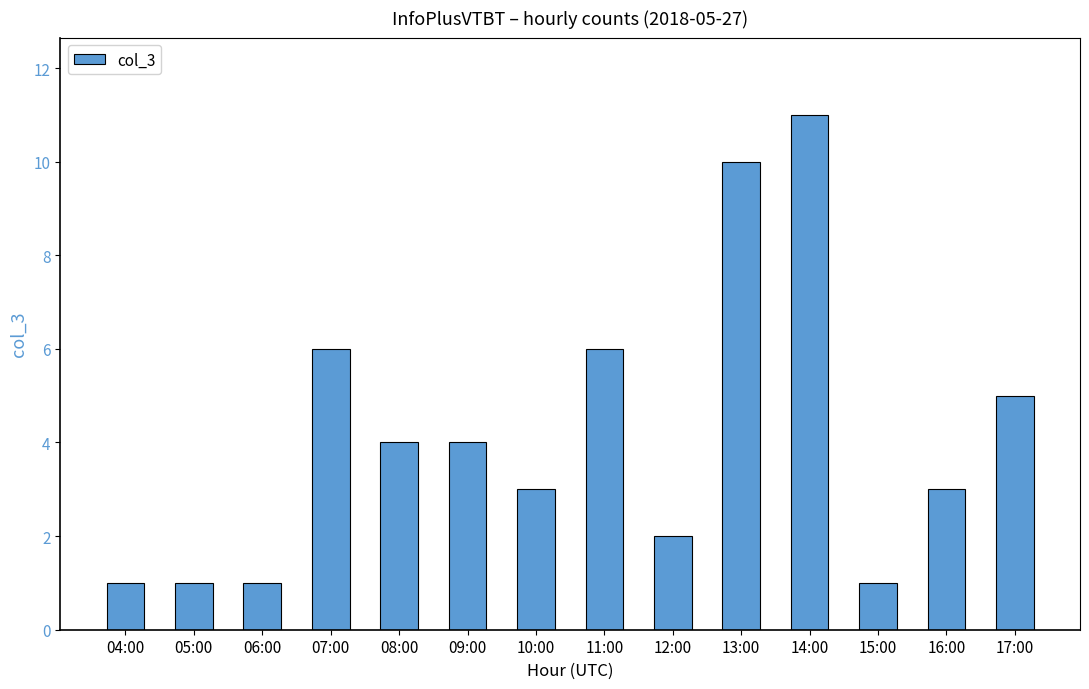

What is the difference between the maximum and minimum values?

10